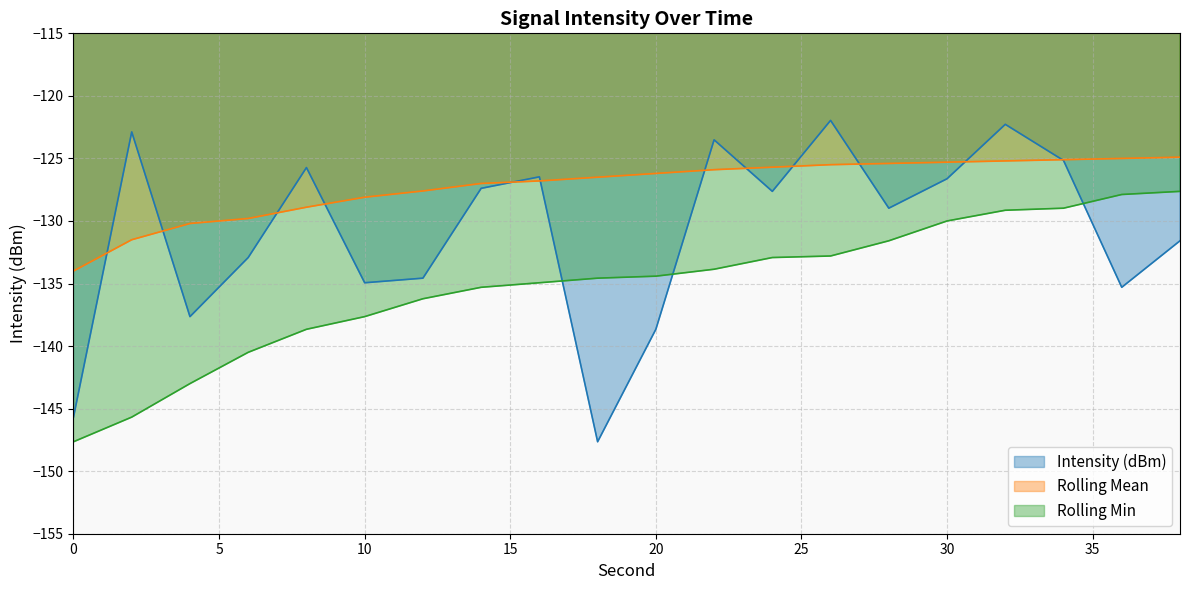

Which series has the largest range (max minus min)?

Intensity (dBm)